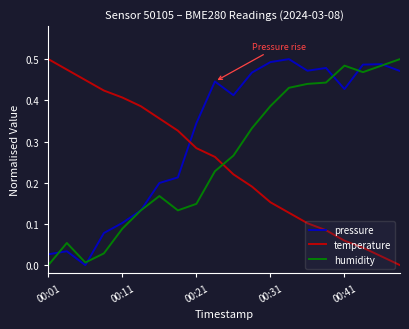

Rank the series by their average value, from lowest to highest.

temperature, humidity, pressure